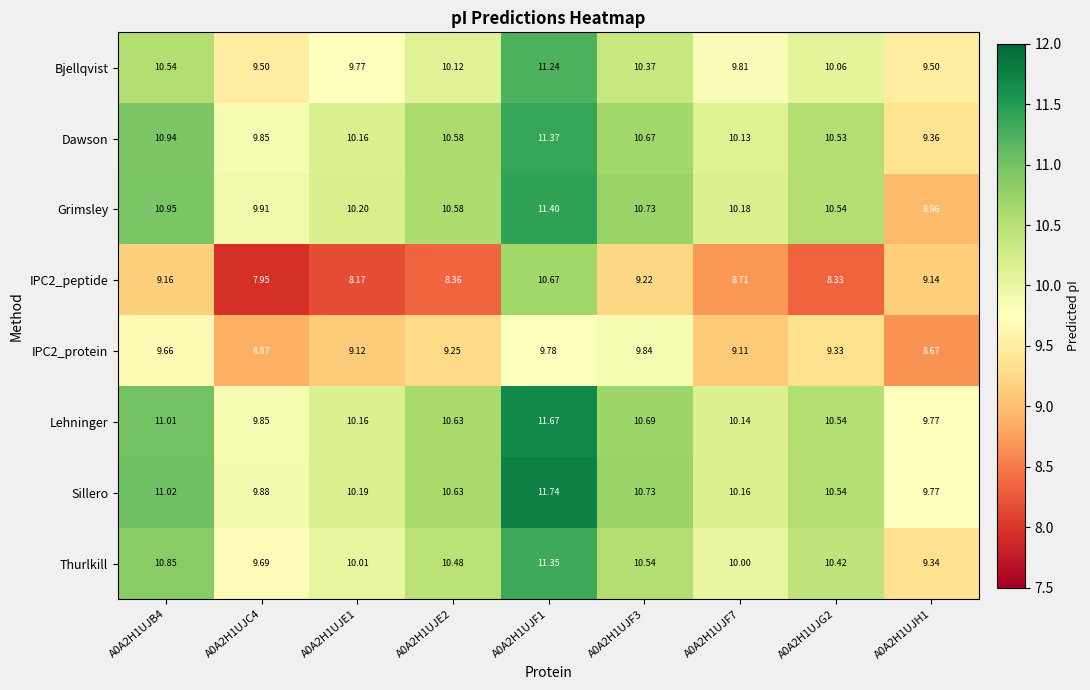

Between A0A2H1UJC4 and A0A2H1UJE2, which series saw the biggest shift?

Thurlkill